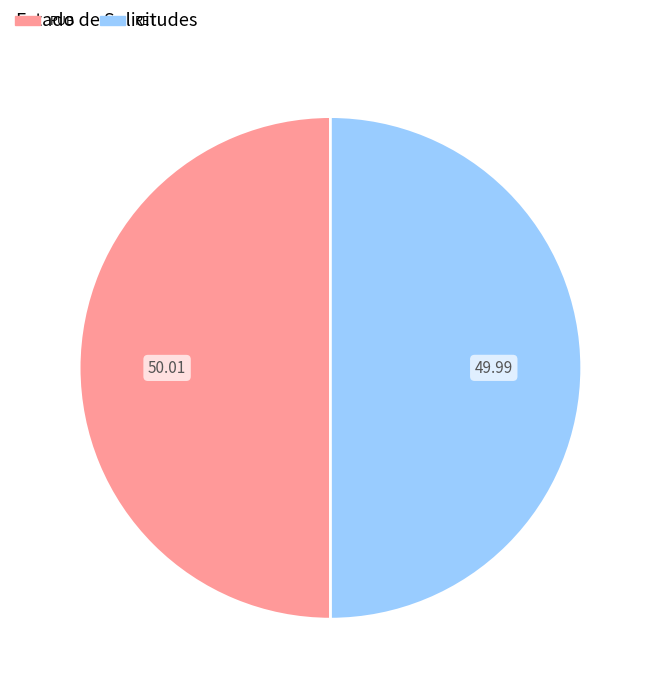

The PUB slice represents 40% of the pie. True or false?

False